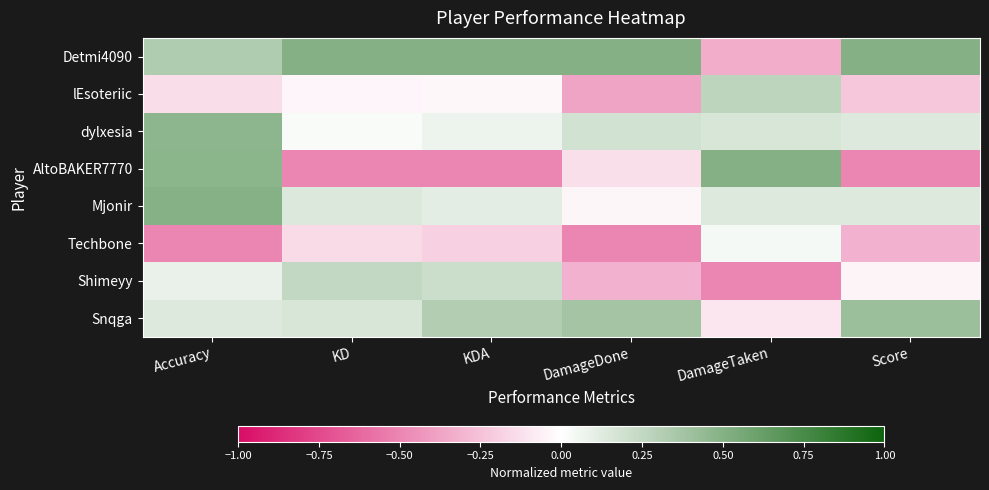

Which series has the largest total across all categories?

Detmi4090